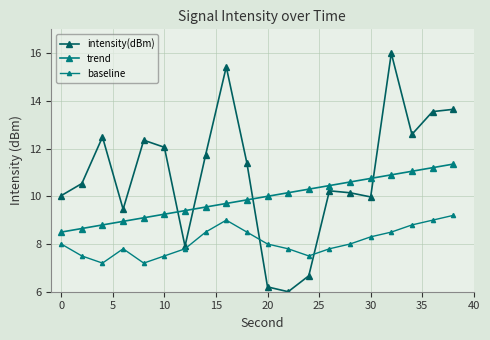

Does the chart have visible grid lines?

Yes